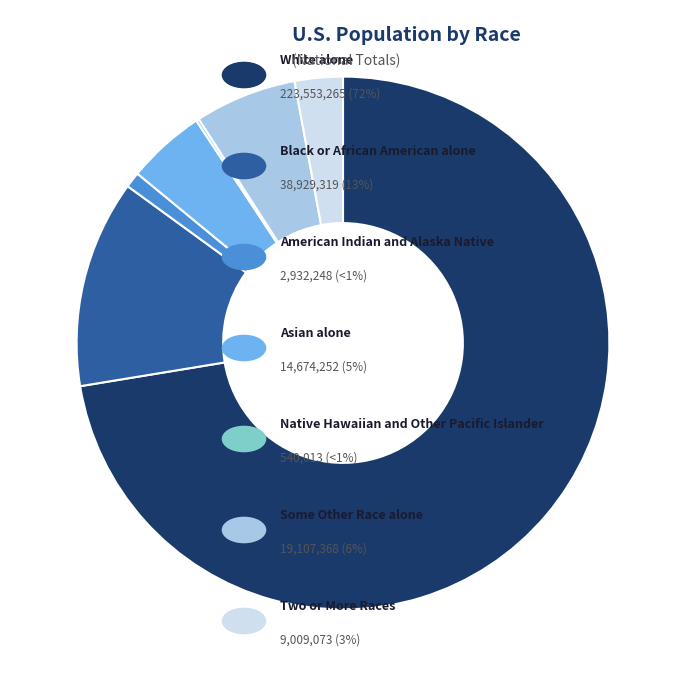

Is there a majority slice in this chart?

Yes